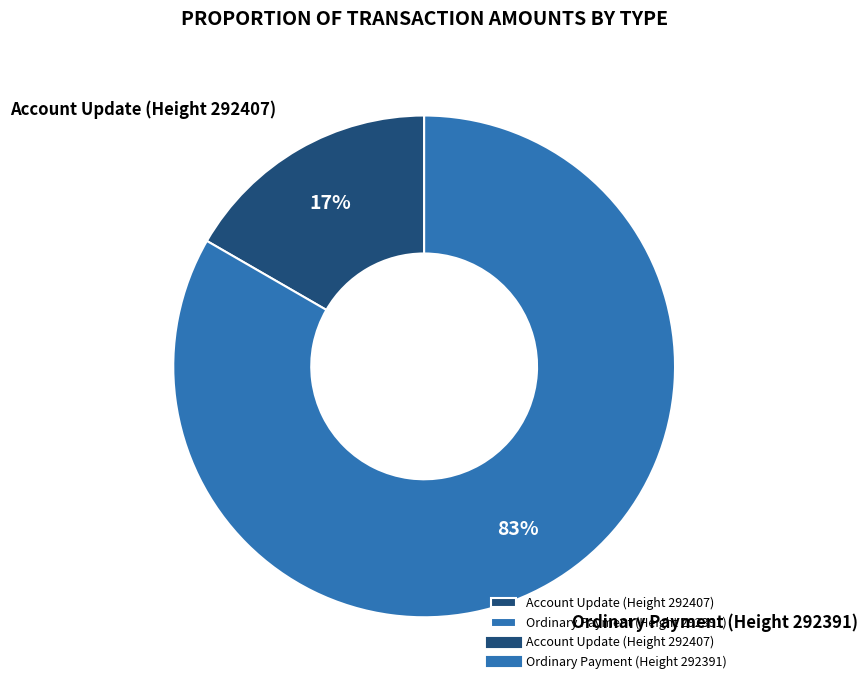

Count the number of slices in the pie.

2